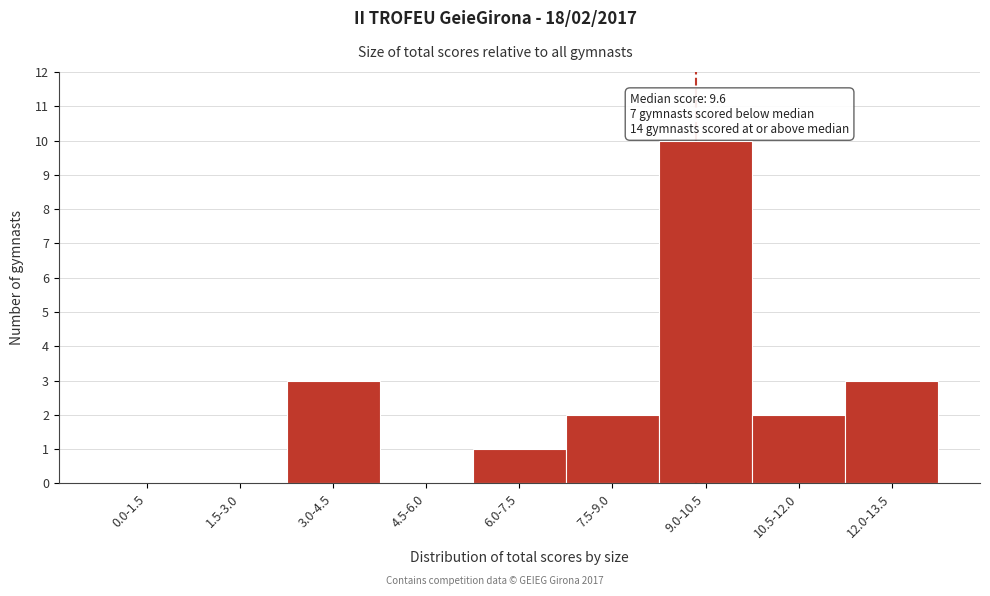

Reading left to right, transcribe all the data shown in this chart.

0.0-1.5=0	1.5-3.0=0	3.0-4.5=3	4.5-6.0=0	6.0-7.5=1	7.5-9.0=2	9.0-10.5=10	10.5-12.0=2	12.0-13.5=3